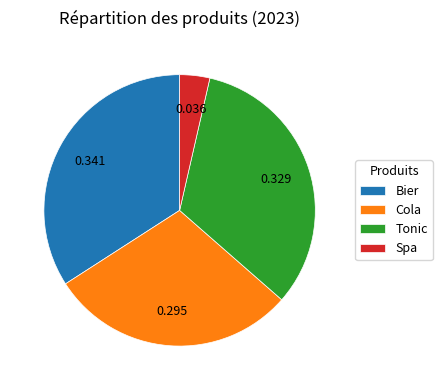

Between Tonic and Bier, which is larger?

Bier